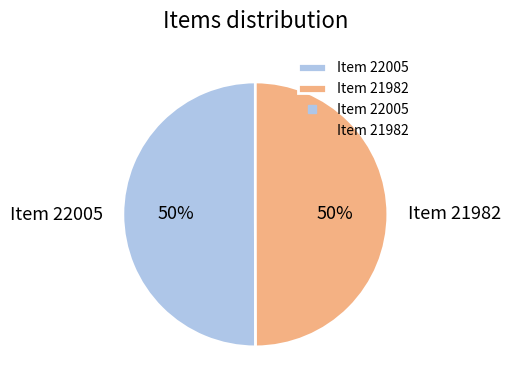

Do Item 22005 and Item 21982 together represent more than half of the pie?

Yes